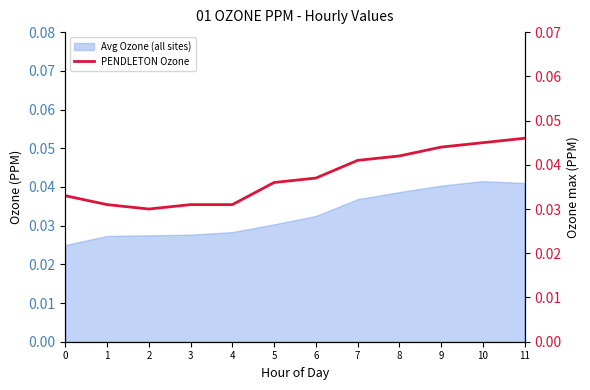

How many interior local valleys (lower than both neighbors) does the data have?

1